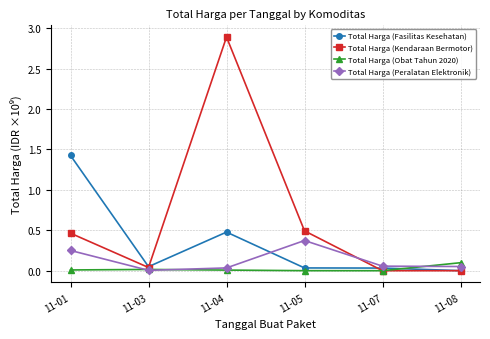

Does the chart have visible grid lines?

Yes